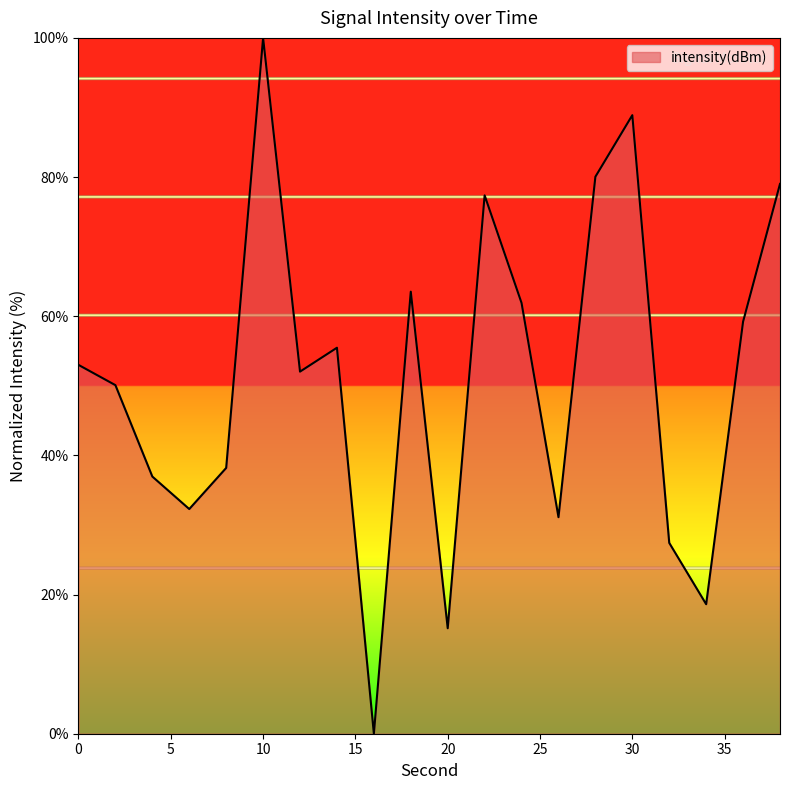

What is the maximum value shown in the chart?

100.0